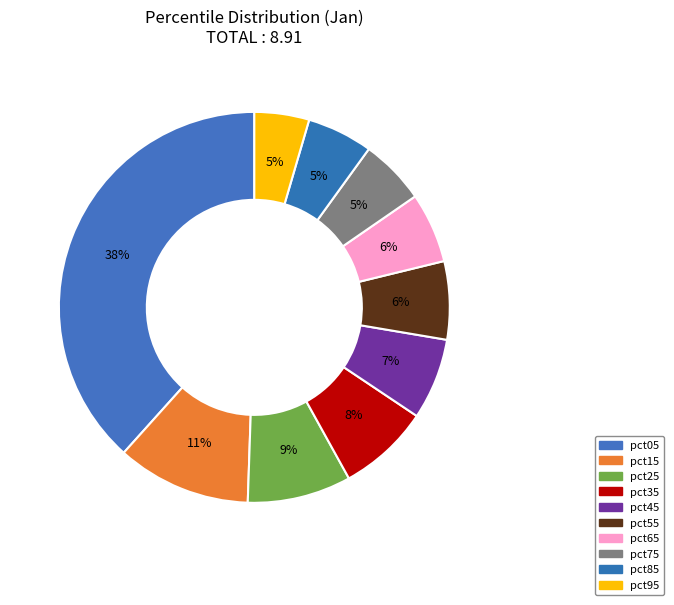

Count the number of slices in the pie.

10